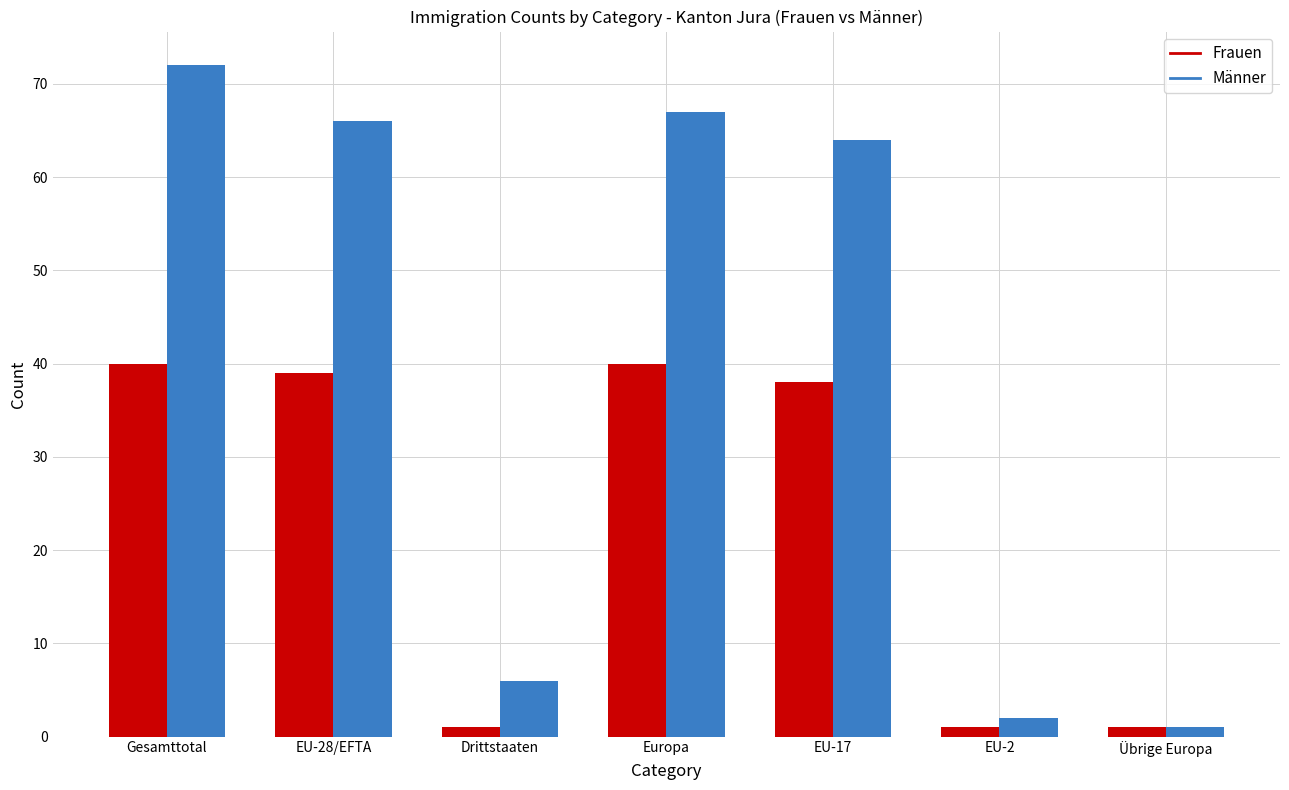

Which series has the widest spread of values?

Männer